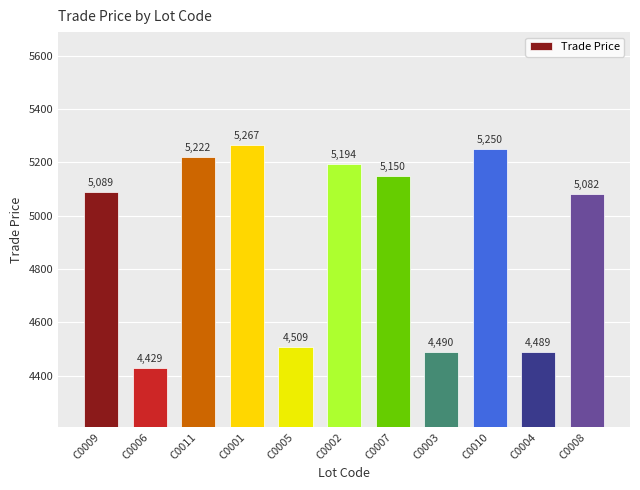

Approximately how many times larger is the value at C0004 compared to C0003?

1.0